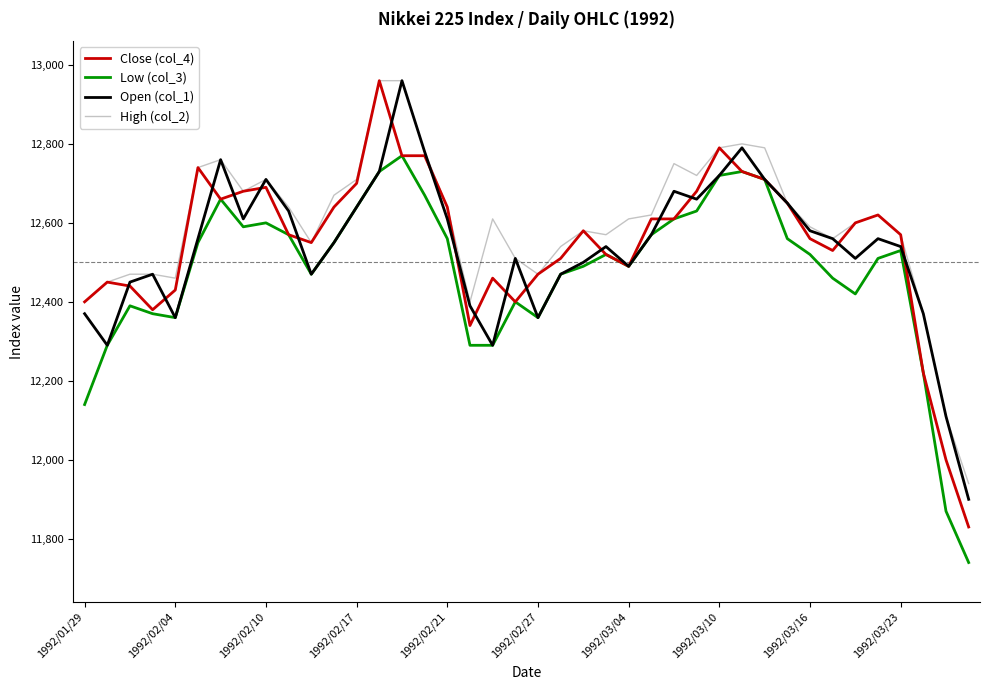

True or false: Low (col_3) and High (col_2) cross at least once.

False